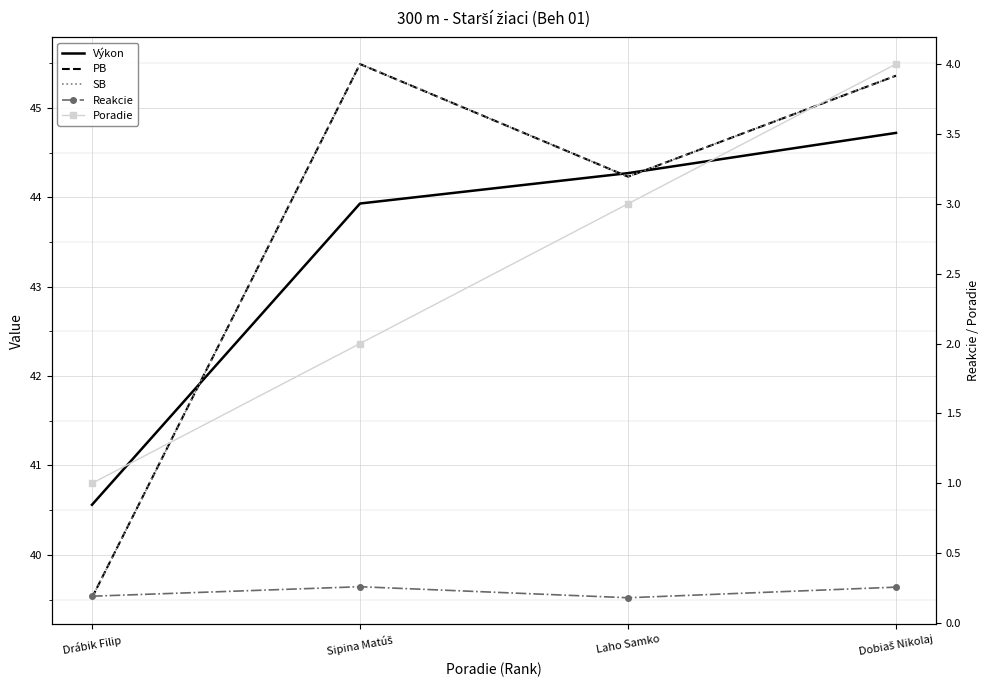

What is the maximum value for SB?

45.5